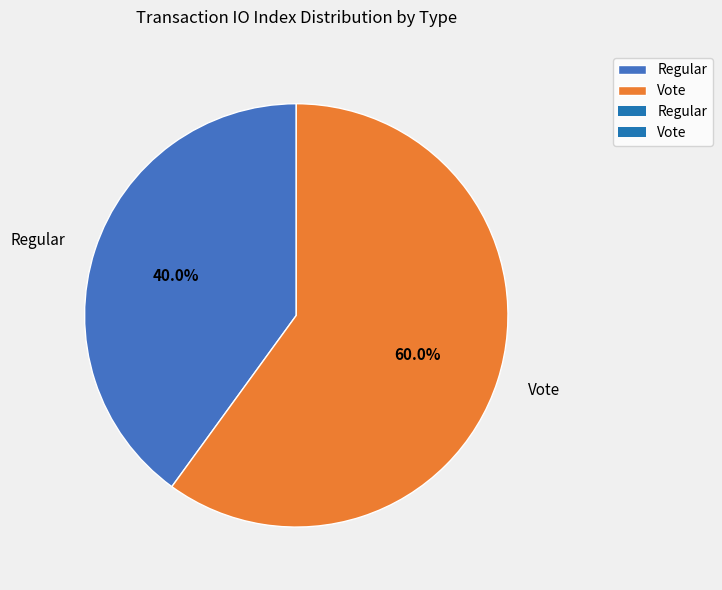

Which has a higher value, Regular or Vote?

Vote